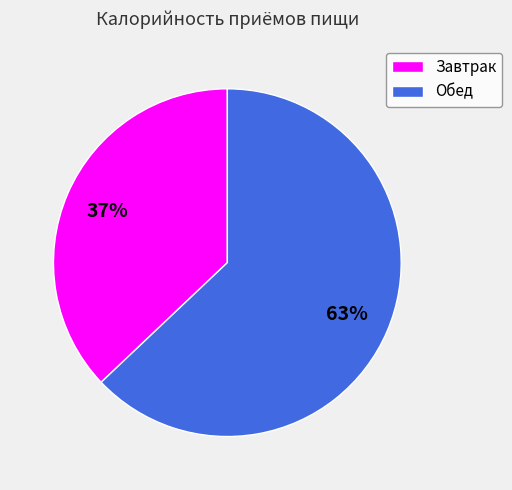

Is it true that Обед is 78% of the pie?

False